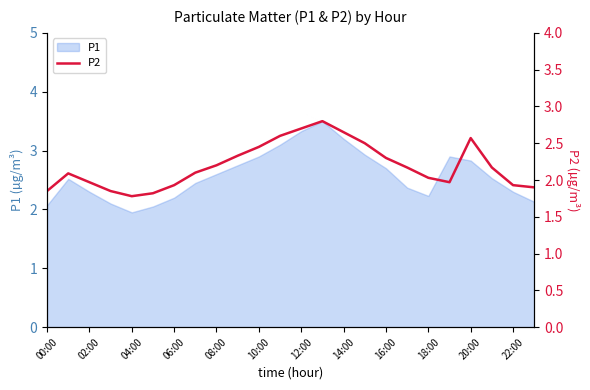

Is it true that P1 equals 3.9 at 02:00?

False